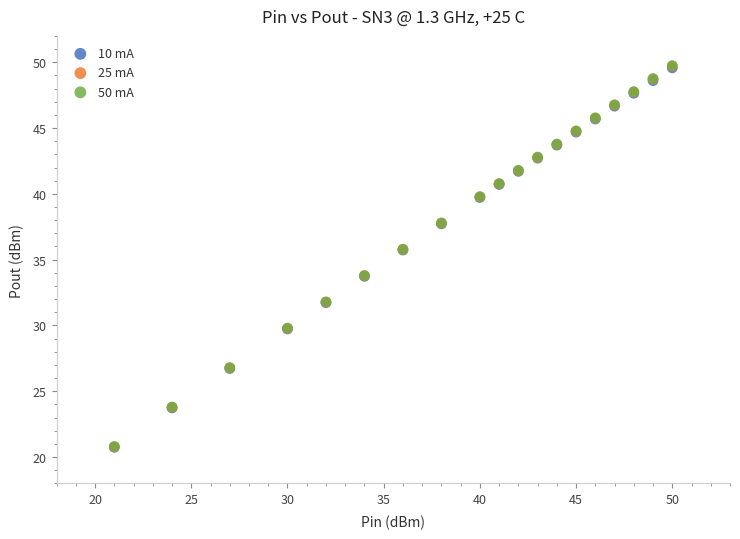

What are all the series names shown in the legend?

10 mA, 25 mA, 50 mA